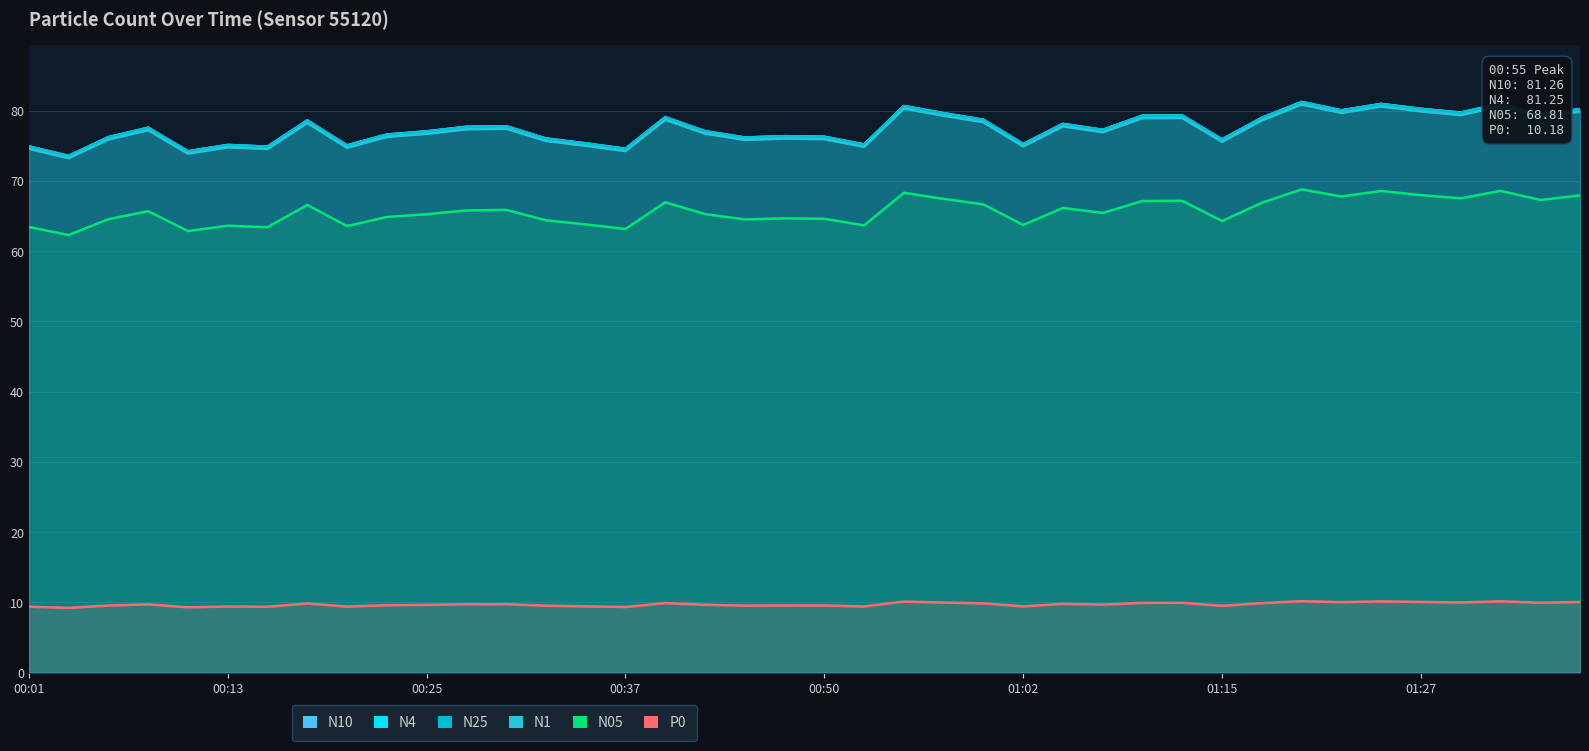

What is the minimum value shown in the chart?

9.2